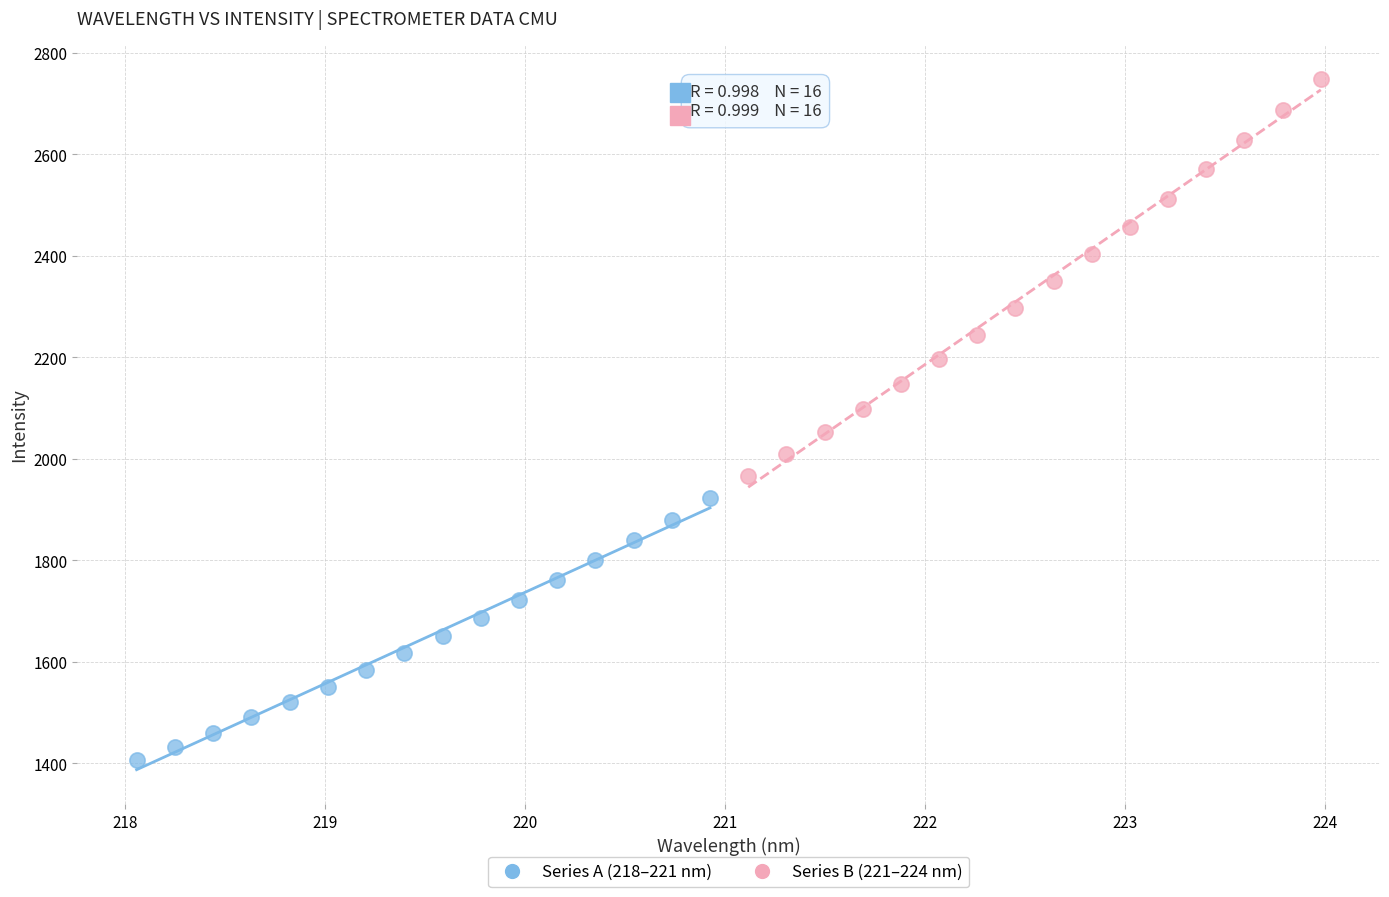

Which series reaches the minimum Y coordinate?

Series A (218–221 nm)